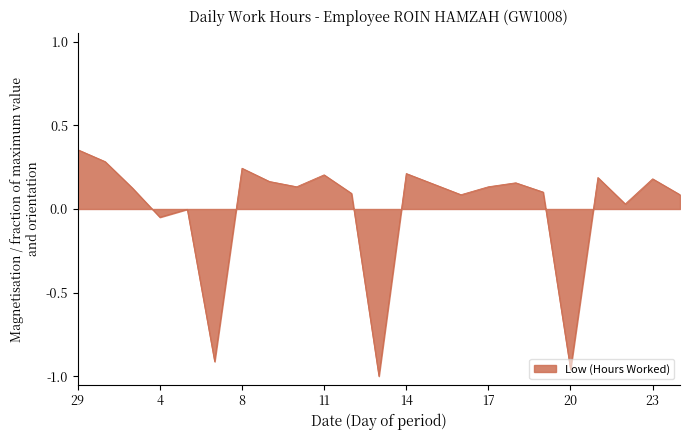

How many lines are shown in the chart?

1